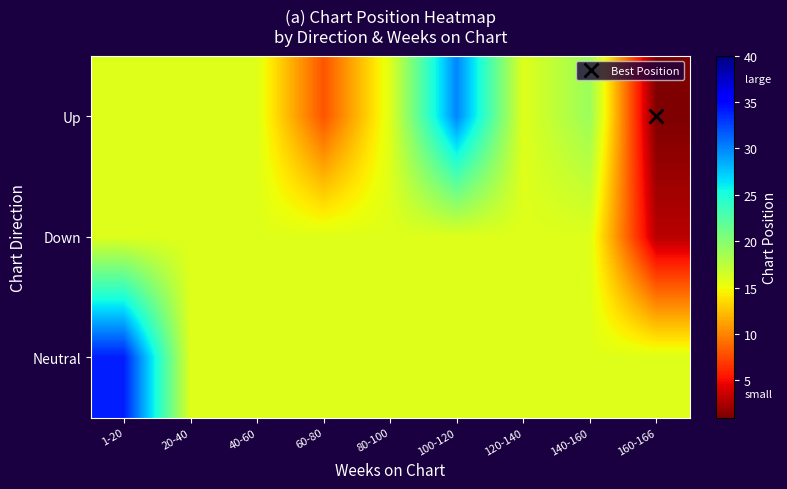

Reading right to left, list all the values displayed in this chart.

Up: 160-166=1.0	140-160=19.0	120-140=15.8	100-120=30.0	80-100=15.8	60-80=8.0	40-60=15.8	20-40=15.8	1-20=15.8
Down: 160-166=3.0	140-160=15.8	120-140=15.8	100-120=15.8	80-100=15.8	60-80=15.8	40-60=15.8	20-40=15.8	1-20=15.8
Neutral: 160-166=15.8	140-160=15.8	120-140=15.8	100-120=15.8	80-100=15.8	60-80=15.8	40-60=15.8	20-40=15.8	1-20=34.0